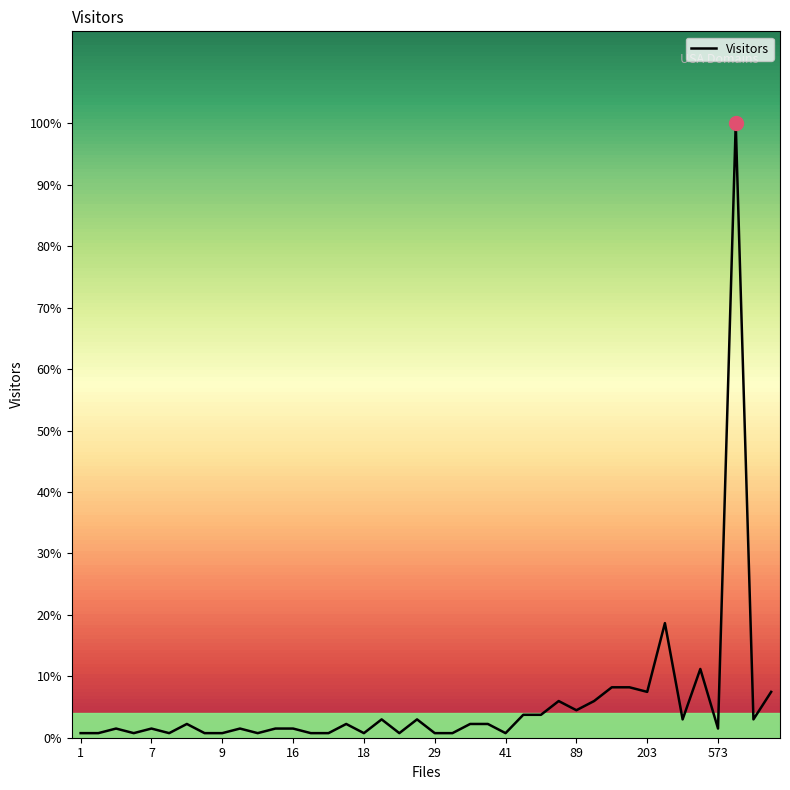

Does the chart have visible grid lines?

No